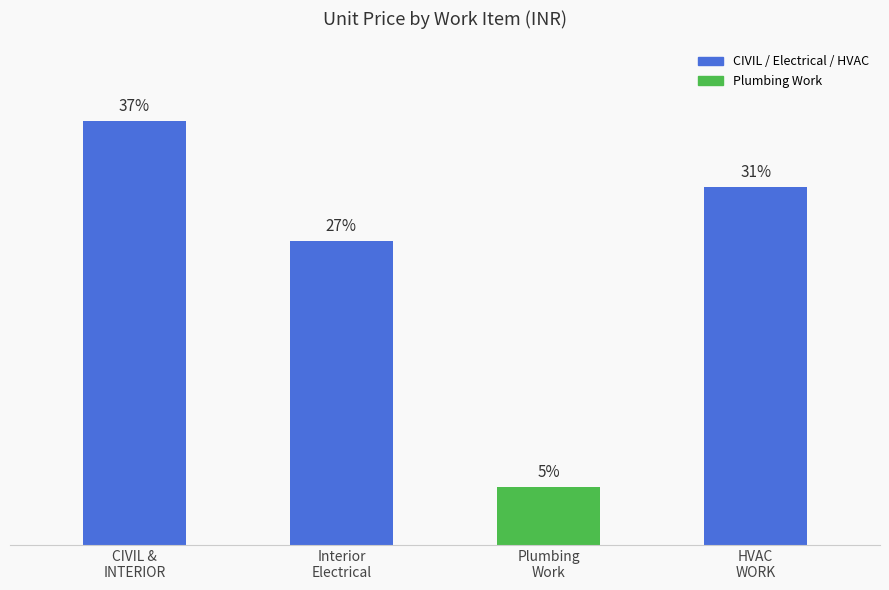

What is the greatest value displayed?

1260180